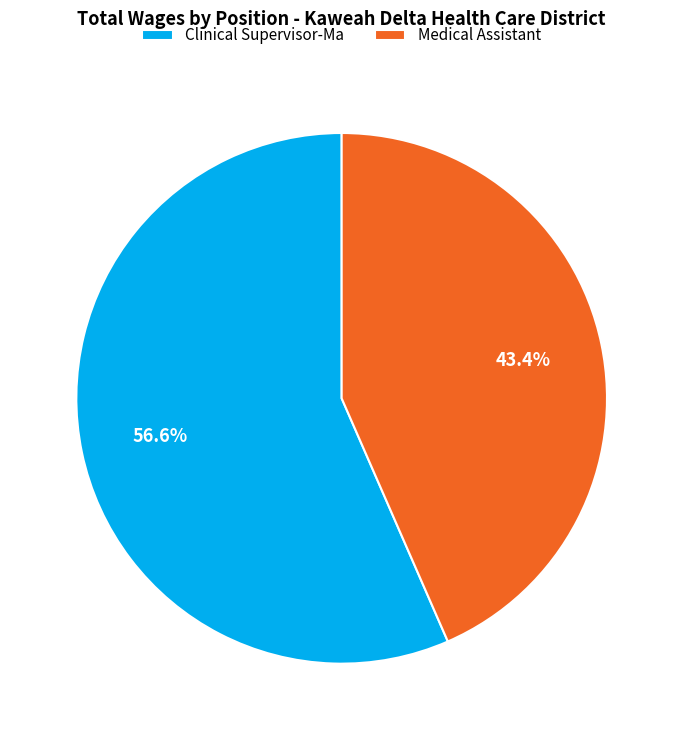

What is the majority slice?

Clinical Supervisor-Ma